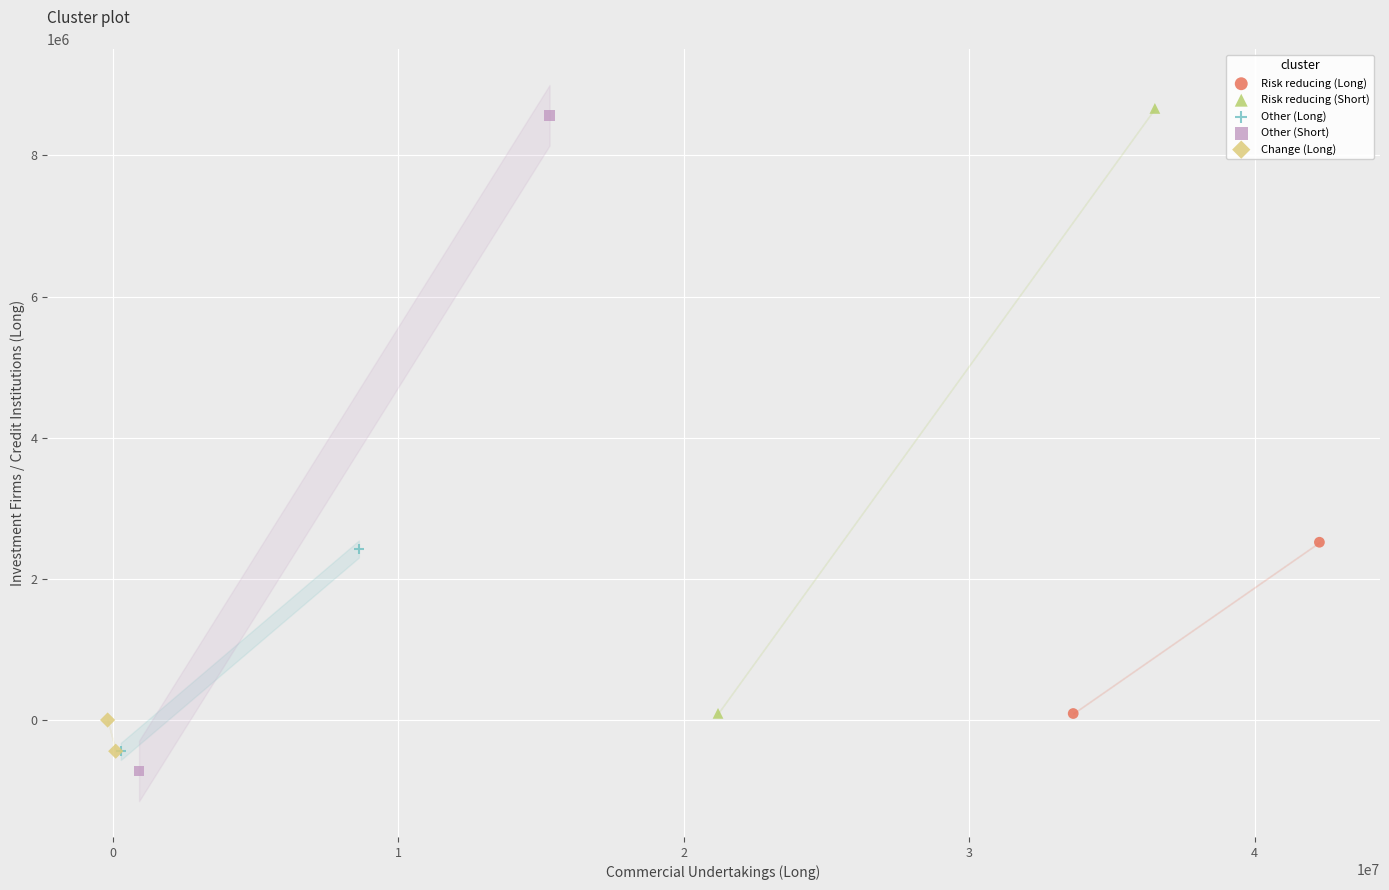

Which series has the widest spread of Y values?

Other (Short)